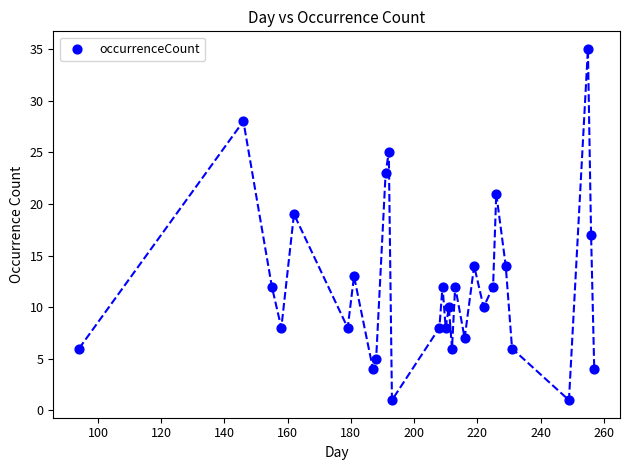

What is the range of Y values (max minus min)?

34